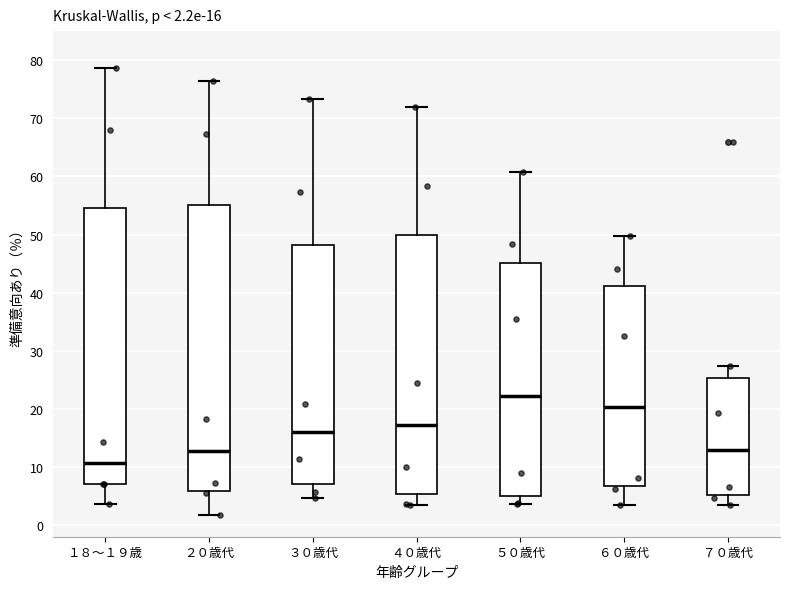

Which box is the tallest, from its lower edge to its upper edge?

２０歳代